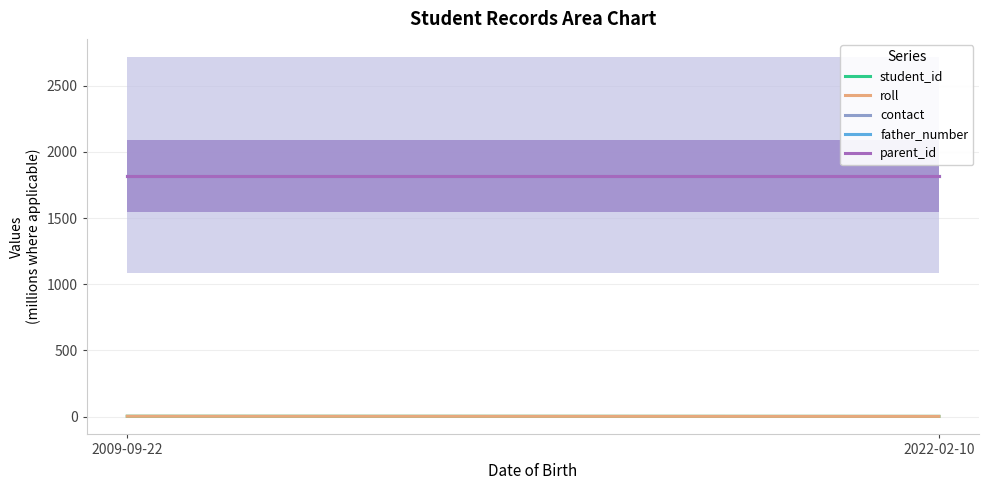

What is the difference between the highest and lowest values at 2022-02-10?

1817.6